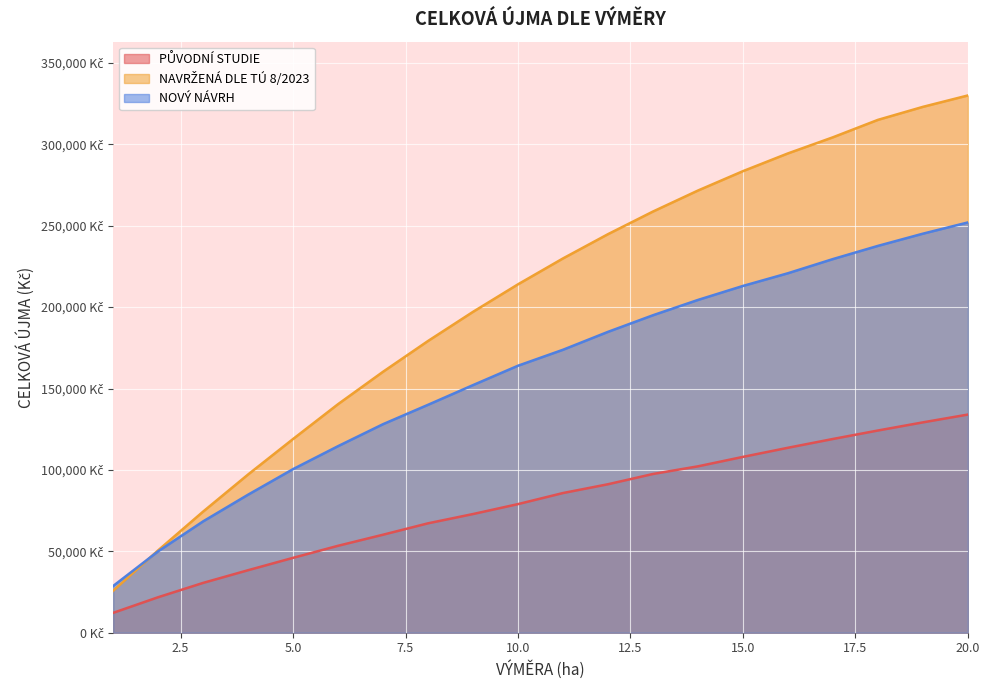

What is the sum of all NAVRŽENÁ DLE TÚ 8/2023 values?

4113200